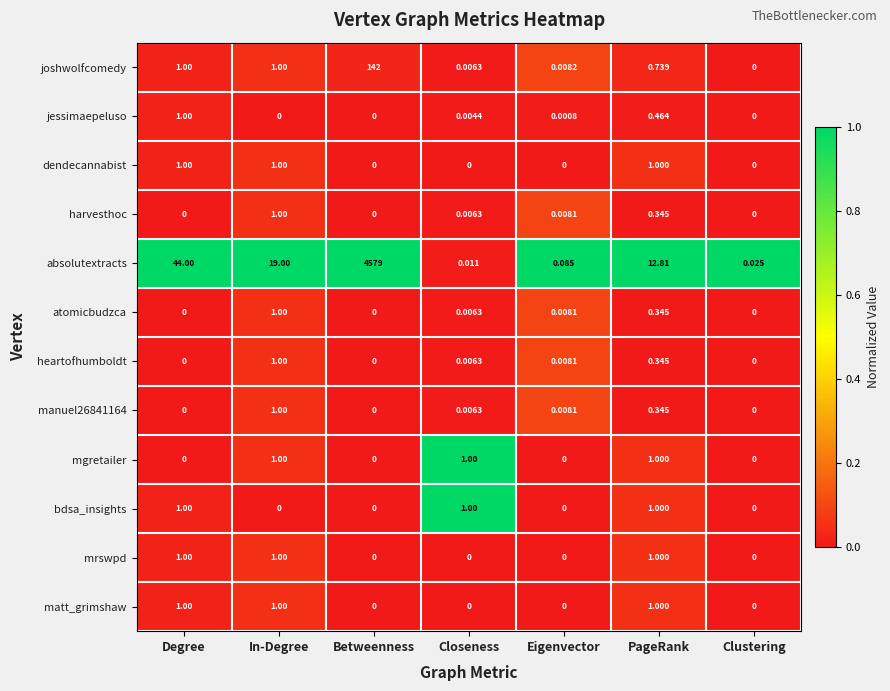

Which series changed the most between Degree and PageRank?

absolutextracts